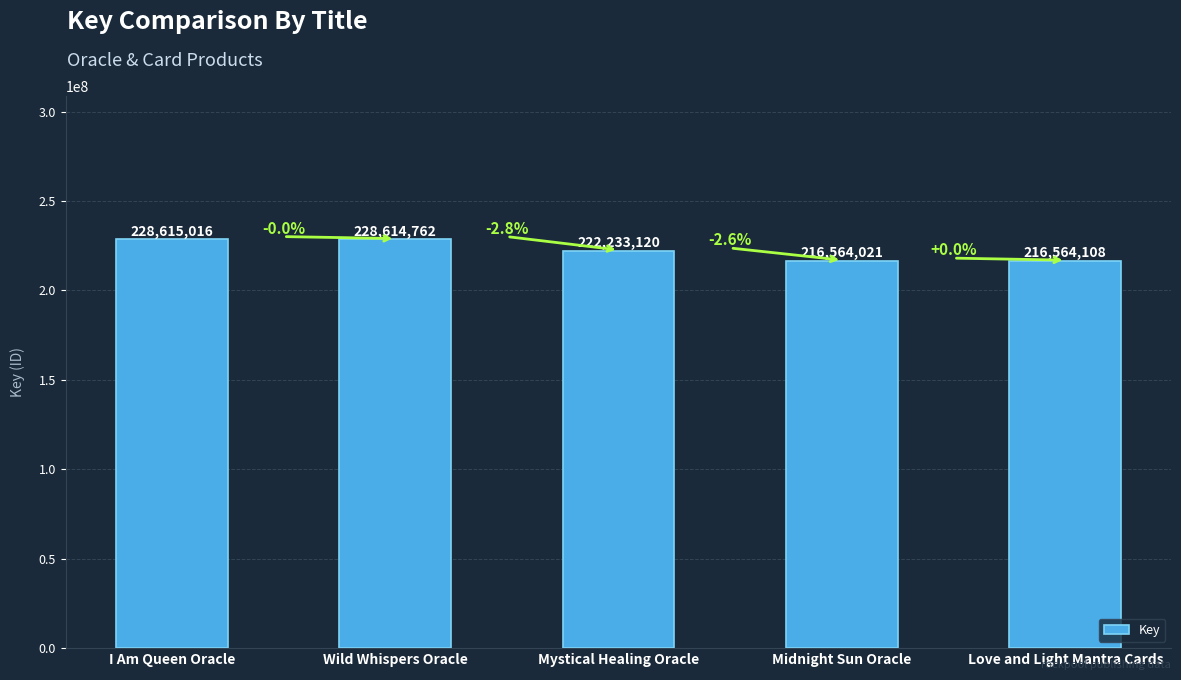

List the labels in order of value, largest first.

I Am Queen Oracle, Wild Whispers Oracle, Mystical Healing Oracle, Love and Light Mantra Cards, Midnight Sun Oracle